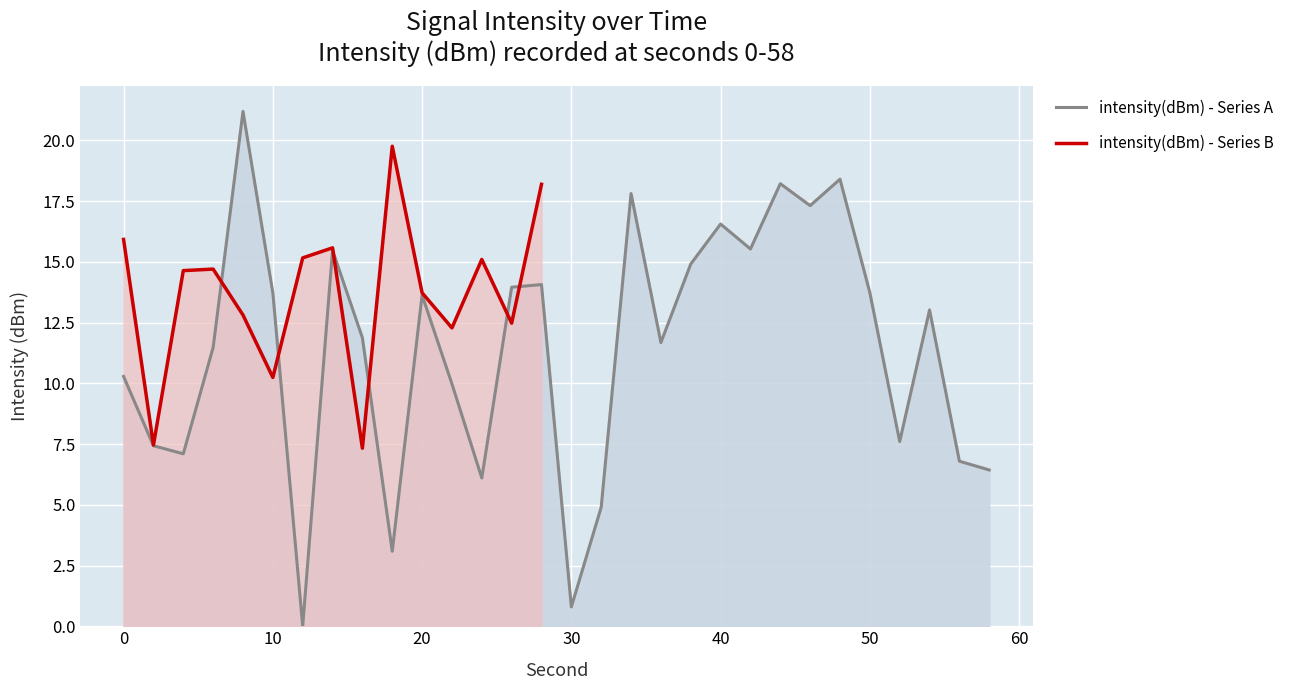

What is the difference between the values at 58 and 38?

8.5